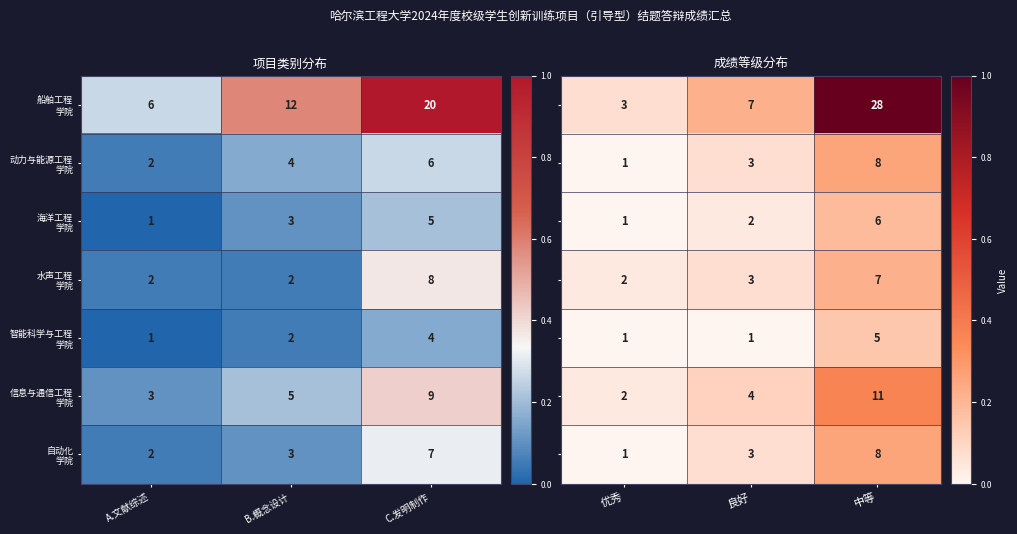

At how many categories does at least one series exceed 0?

3